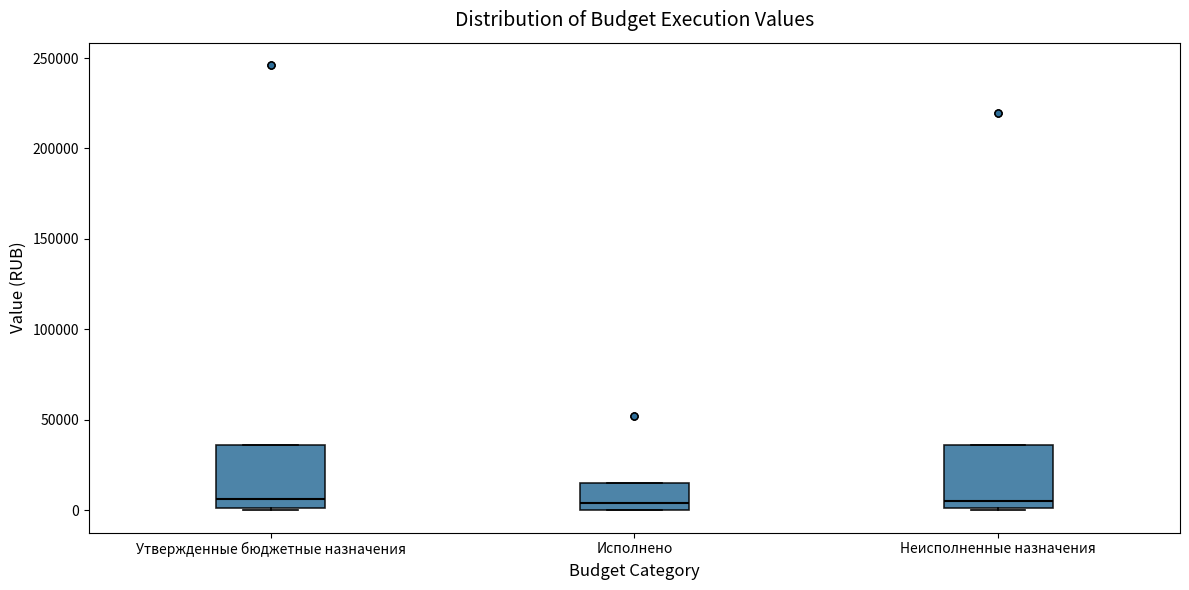

Reading left to right, transcribe this box plot: for each box, give where its median line is, the range the box spans, and where its two whiskers end, as read against the y-axis. The values are not printed on the chart, so give them approximately, as read against the axis.

Утвержденные бюджетные назначения: median 5000, box 0 to 35000, whiskers 0 to 35000
Исполнено: median 5000, box 0 to 15000, whiskers 0 to 15000
Неисполненные назначения: median 5000, box 0 to 35000, whiskers 0 to 35000